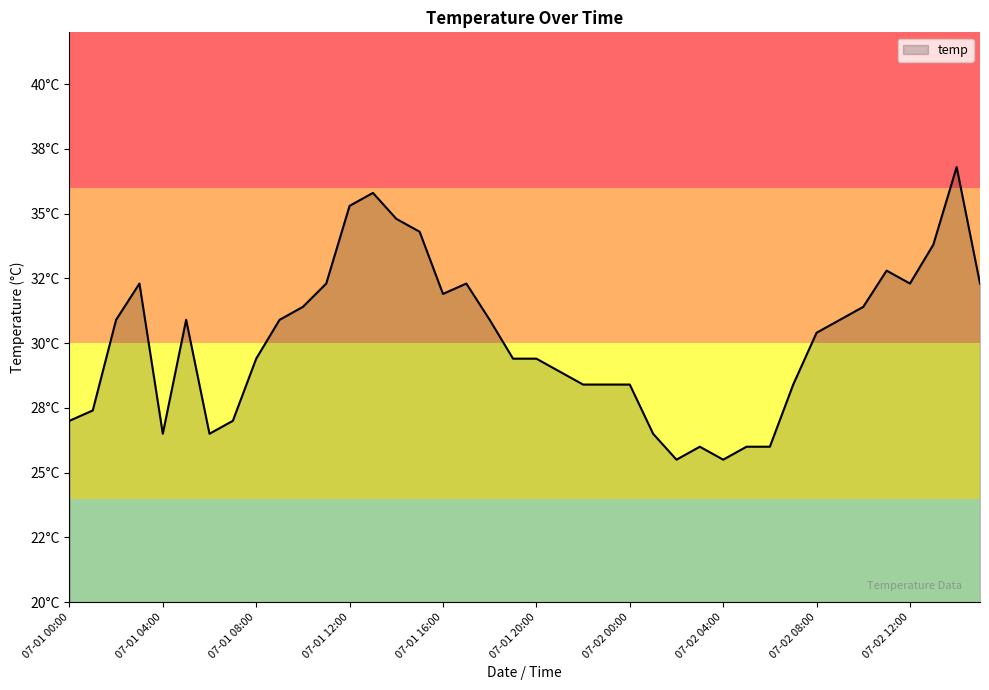

How many points are lower than both their immediate neighbors (excluding endpoints)?

6